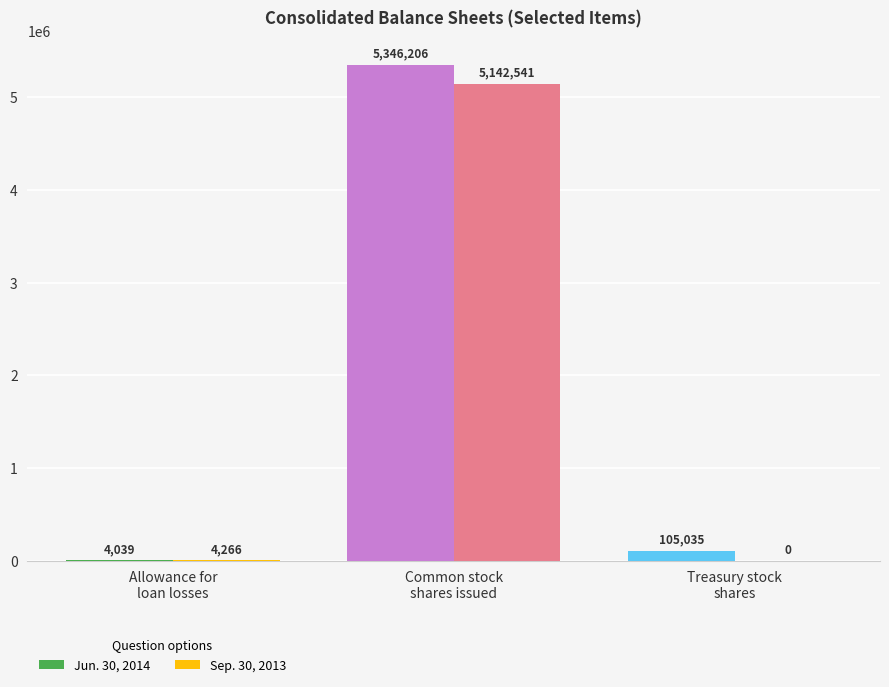

Count the number of data series in this chart.

2